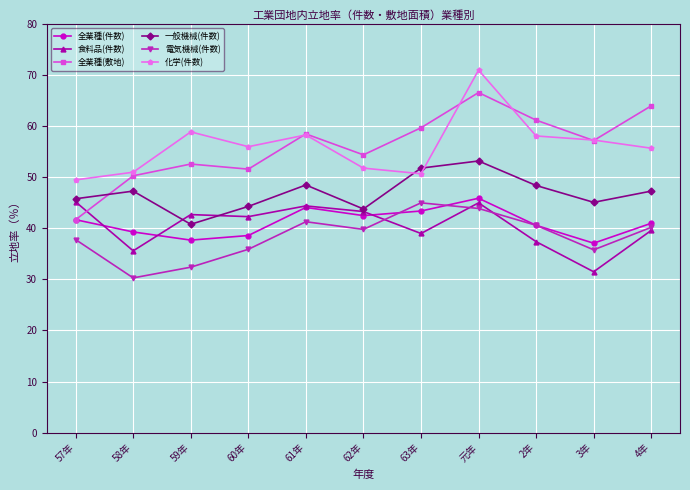

Is the value of 食料品(件数) at 62年 greater than the value of 全業種(敷地) at 63年?

No